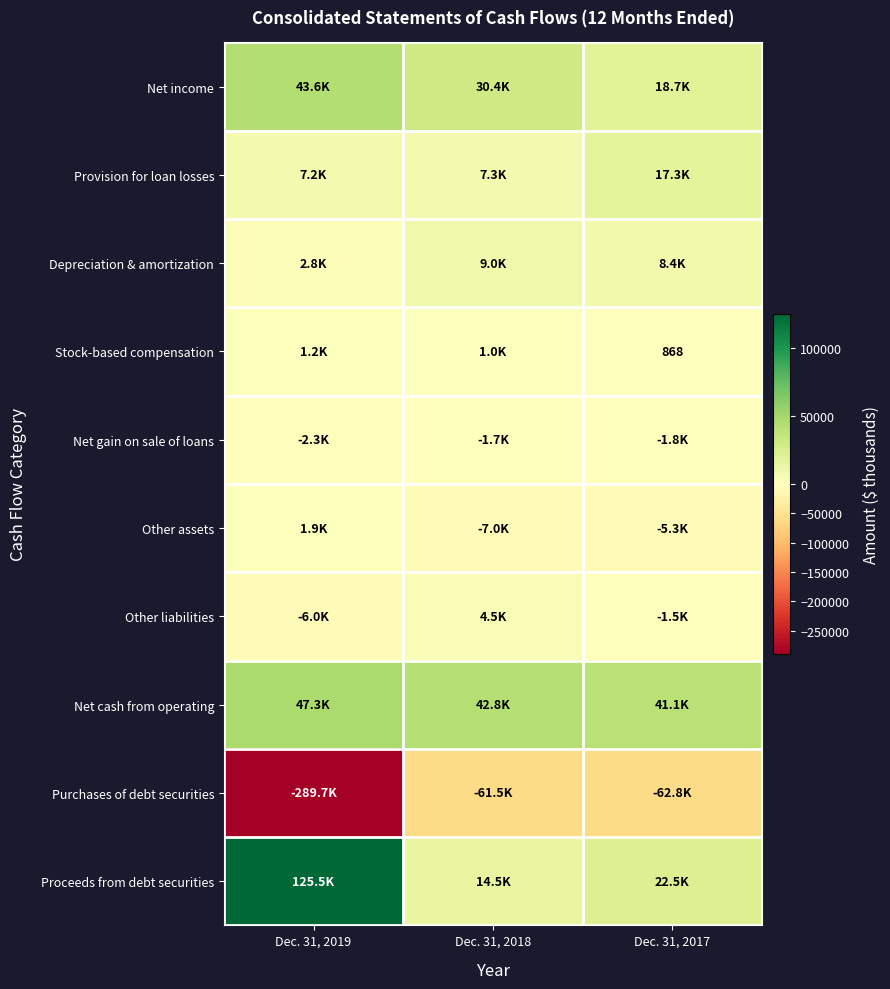

What is the total value across all series at Dec. 31, 2018?

39294